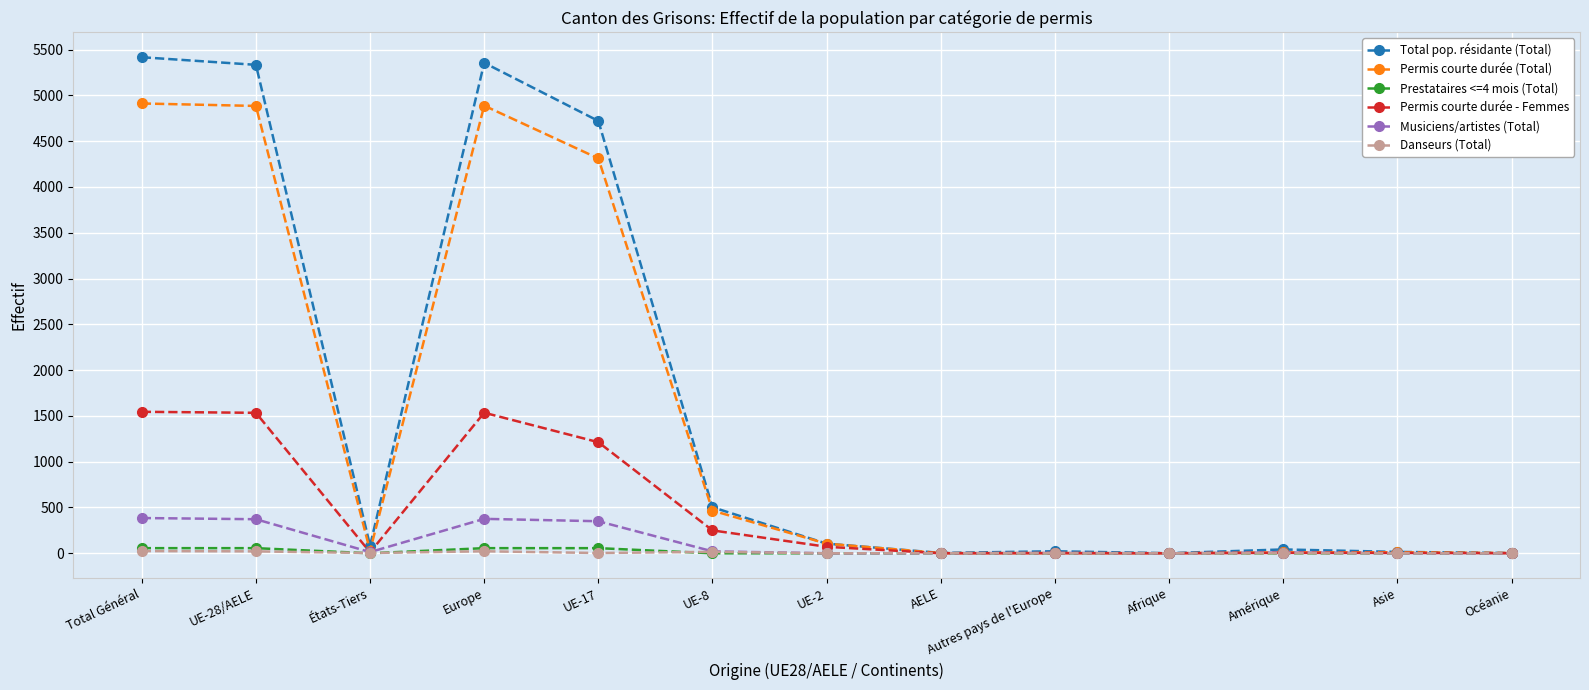

What is the label of the 7th point from the left?

UE-2